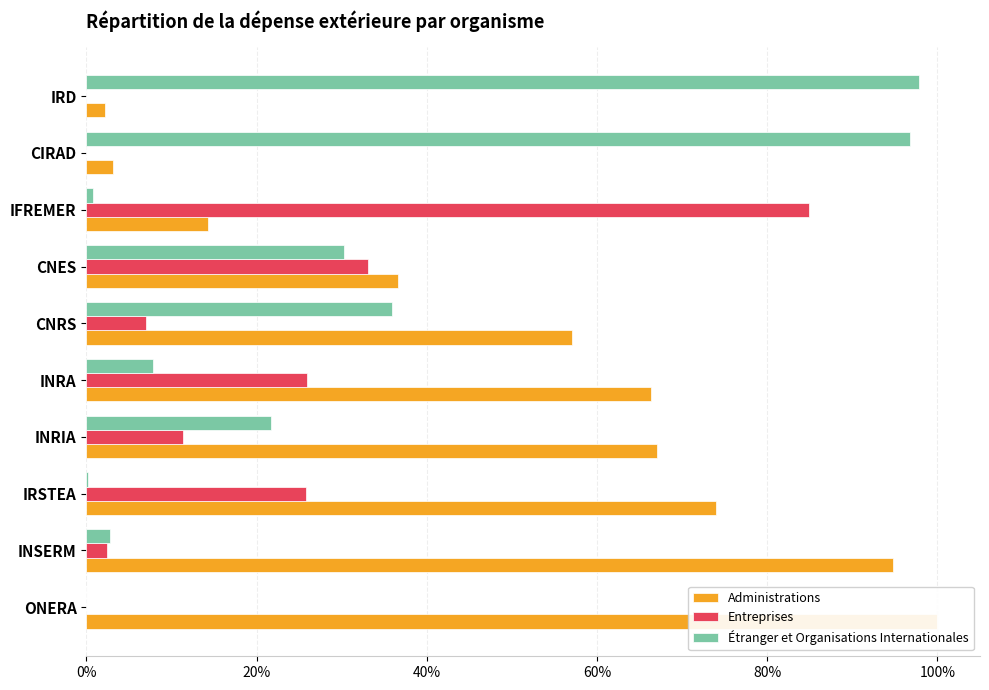

What is the highest value of the Étranger et Organisations Internationales series?

1.0